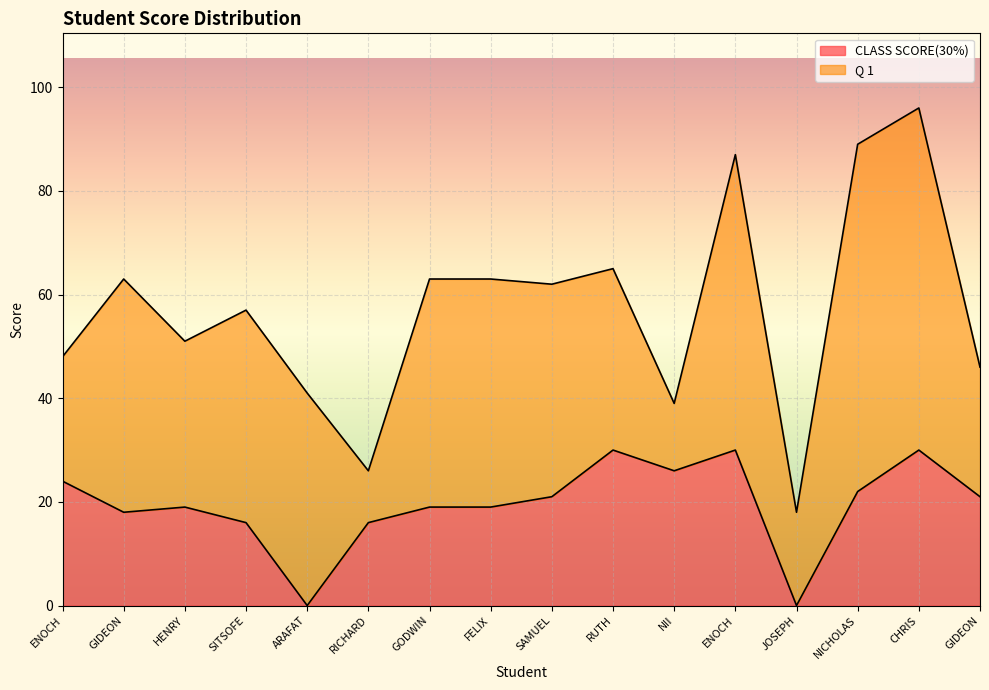

List the labels in order of value, smallest first.

ARAFAT, JOSEPH, SITSOFE, RICHARD, GIDEON, HENRY, GODWIN, FELIX, SAMUEL, GIDEON, NICHOLAS, ENOCH, NII, RUTH, ENOCH, CHRIS